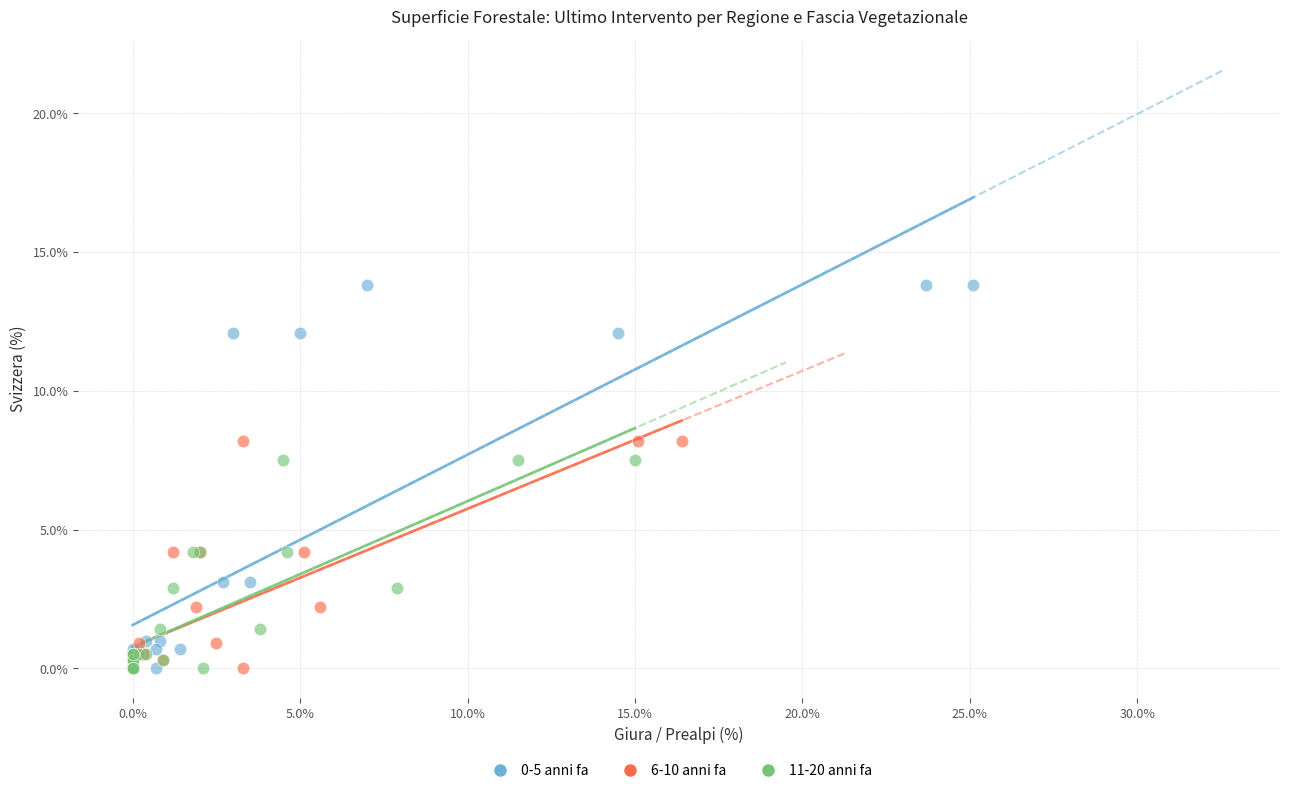

Which series contains the highest Y value?

0-5 anni fa